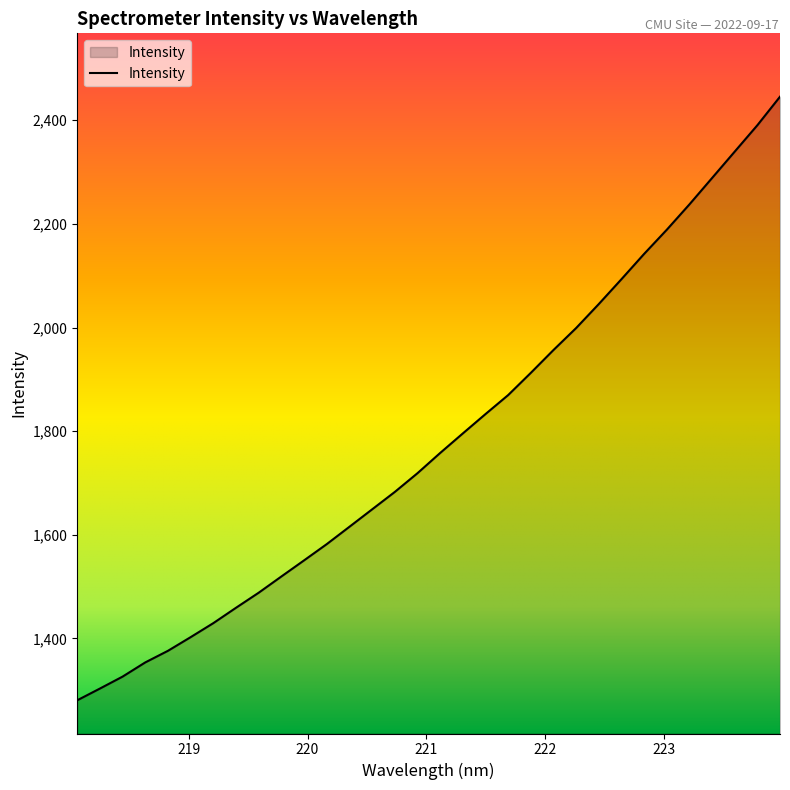

What is the difference between the maximum and minimum values?

1164.9